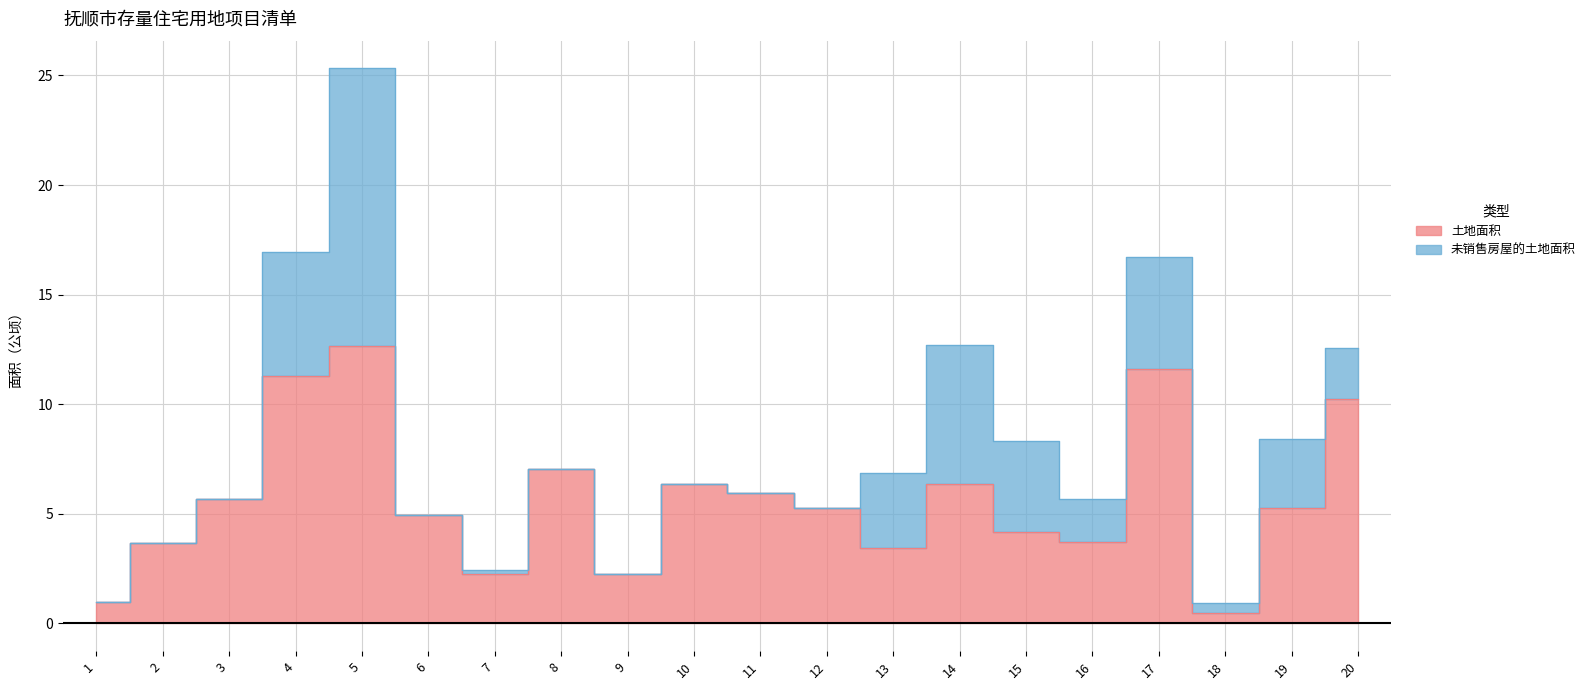

What is the maximum value shown in the chart?

12.7